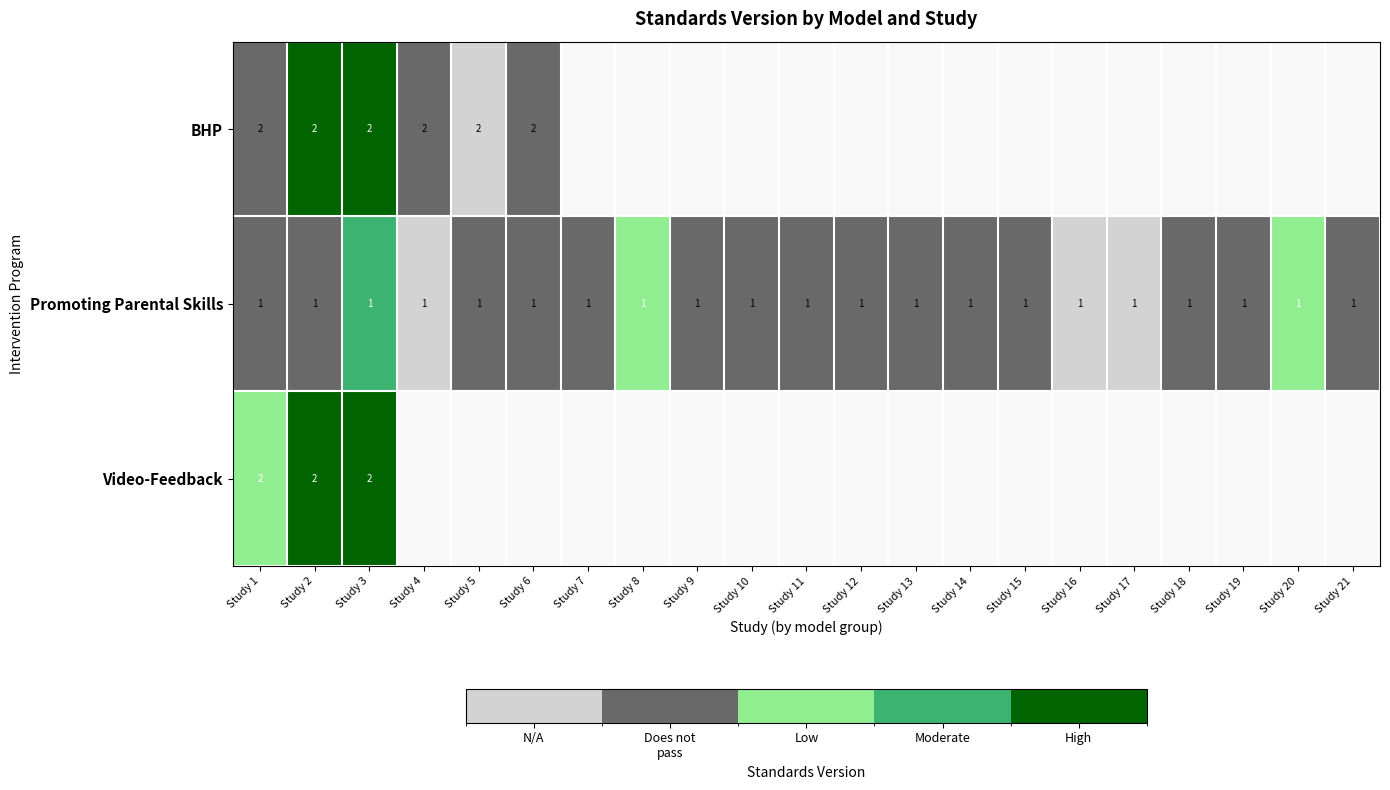

Is it true that BHP equals 1 at Study 5?

False